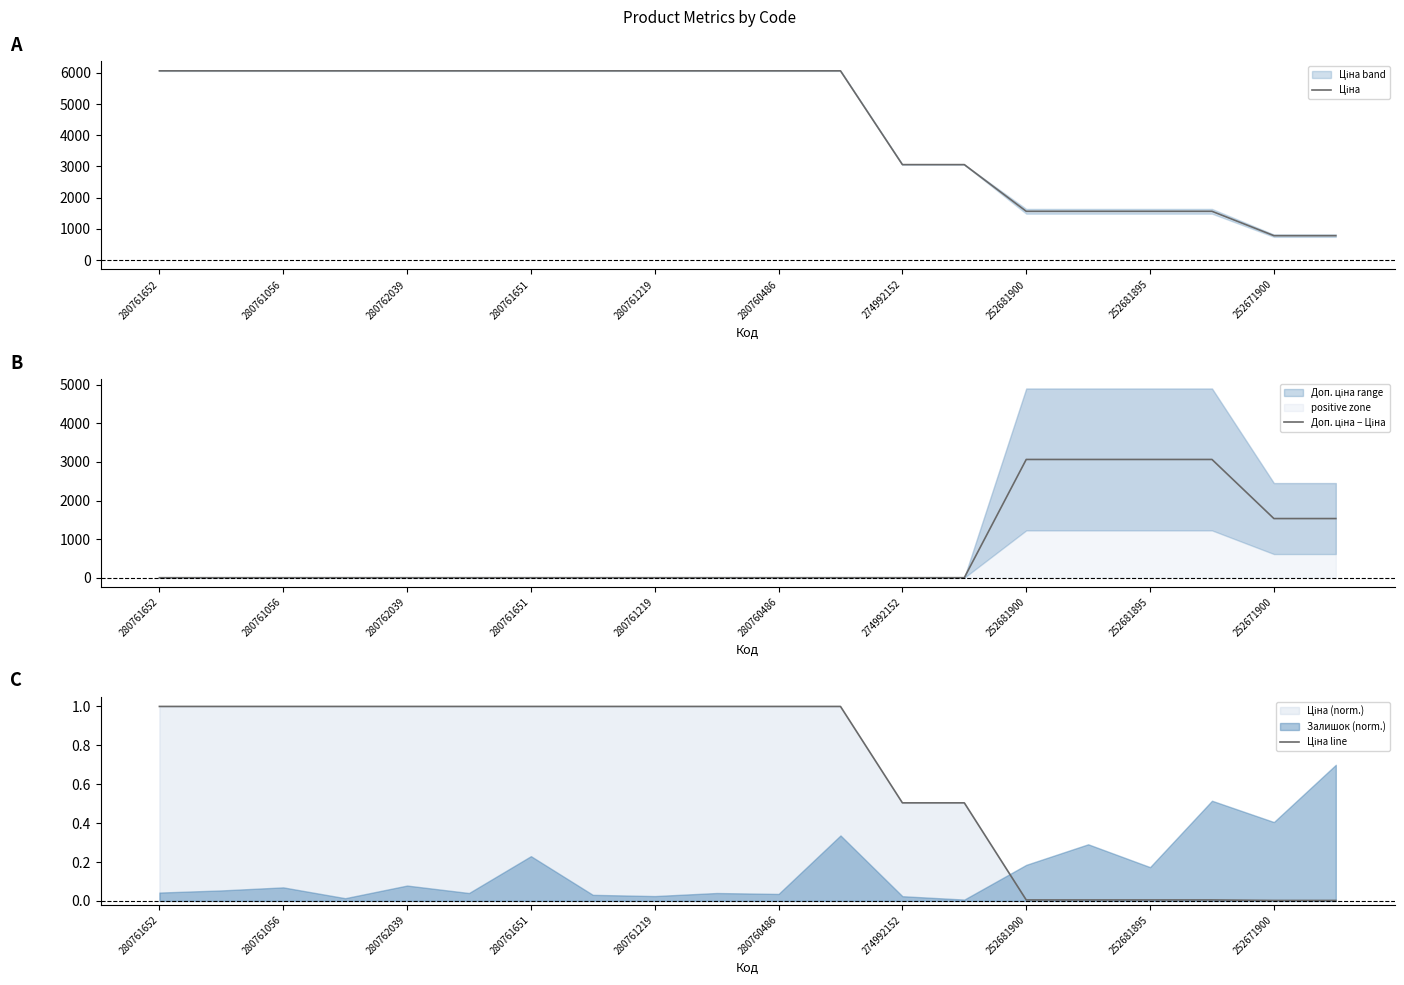

At which category is the sum across all series the highest?

280761652